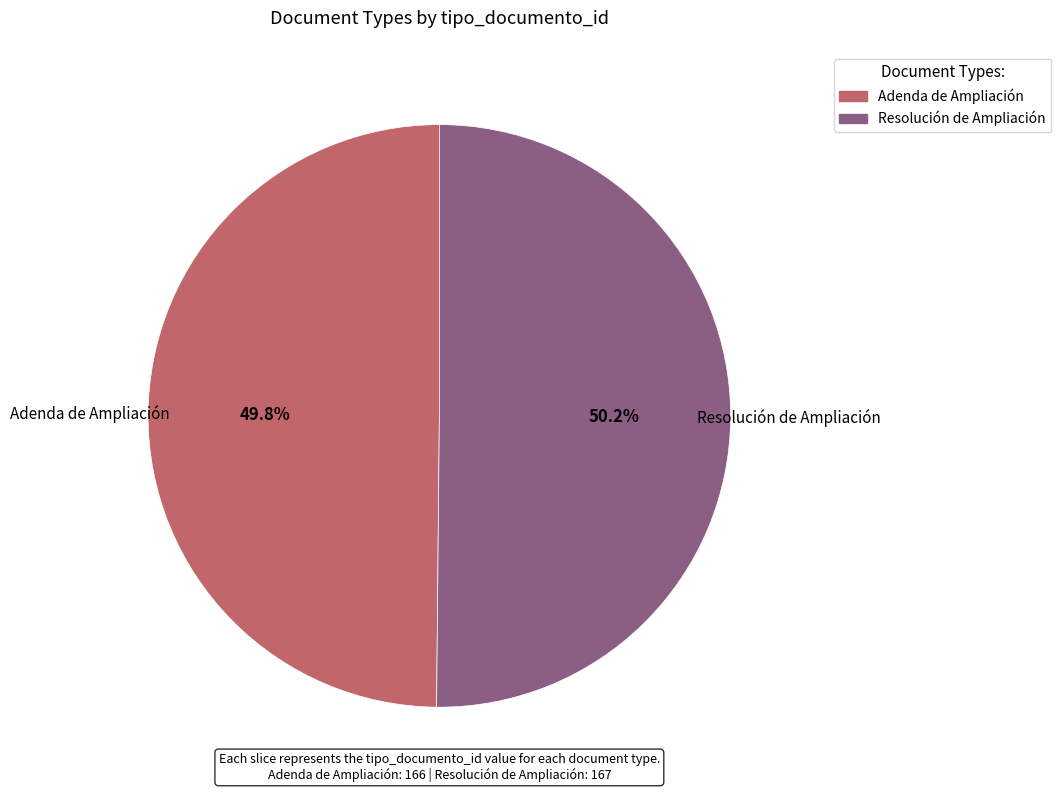

Approximately how many times larger is the value at Resolución de Ampliación compared to Adenda de Ampliación?

1.0